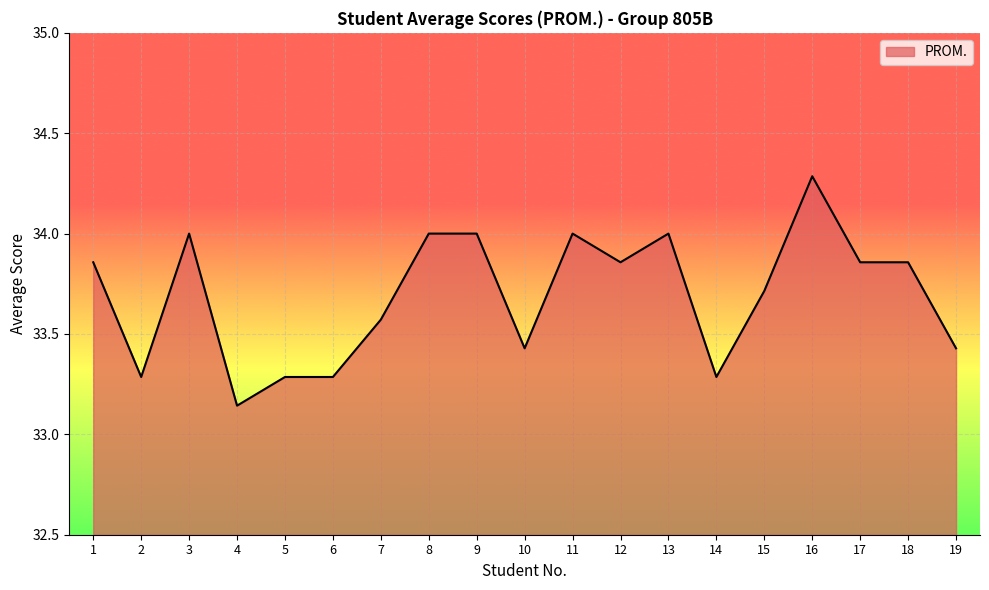

What is the change in value from 7 to 17?

+0.3